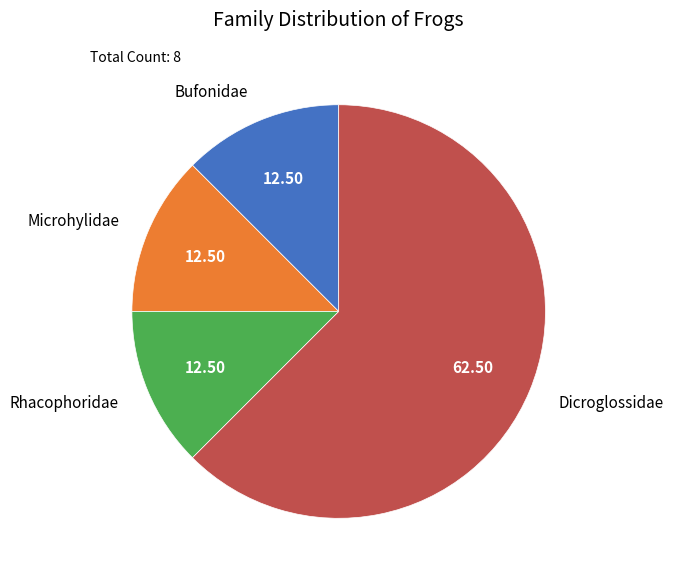

The Rhacophoridae slice represents 6% of the pie. True or false?

False